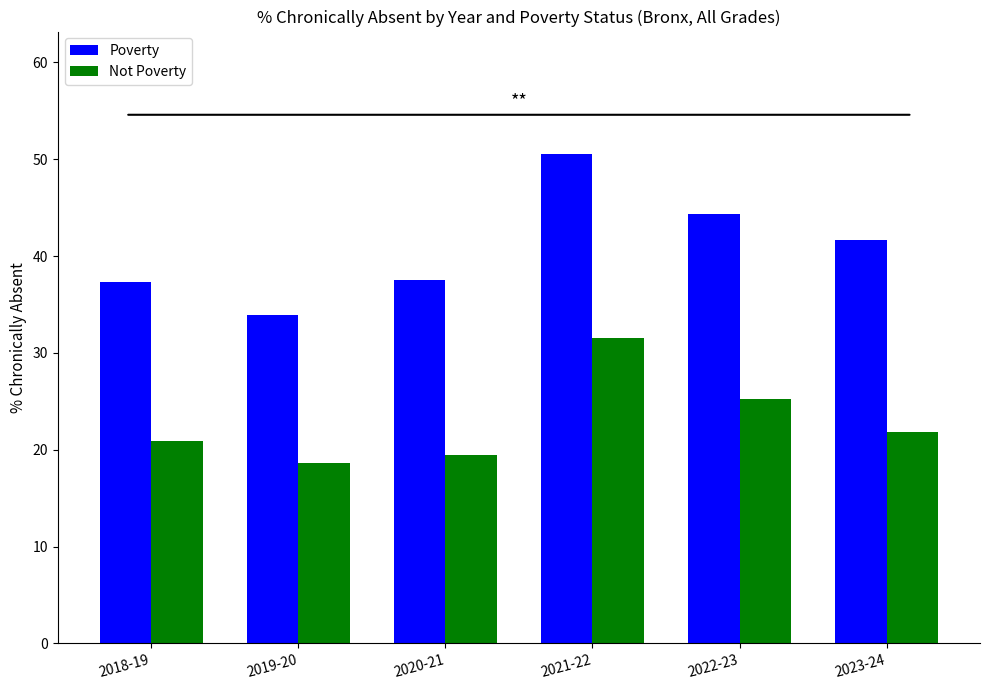

Which category has the highest value across all series?

2021-22